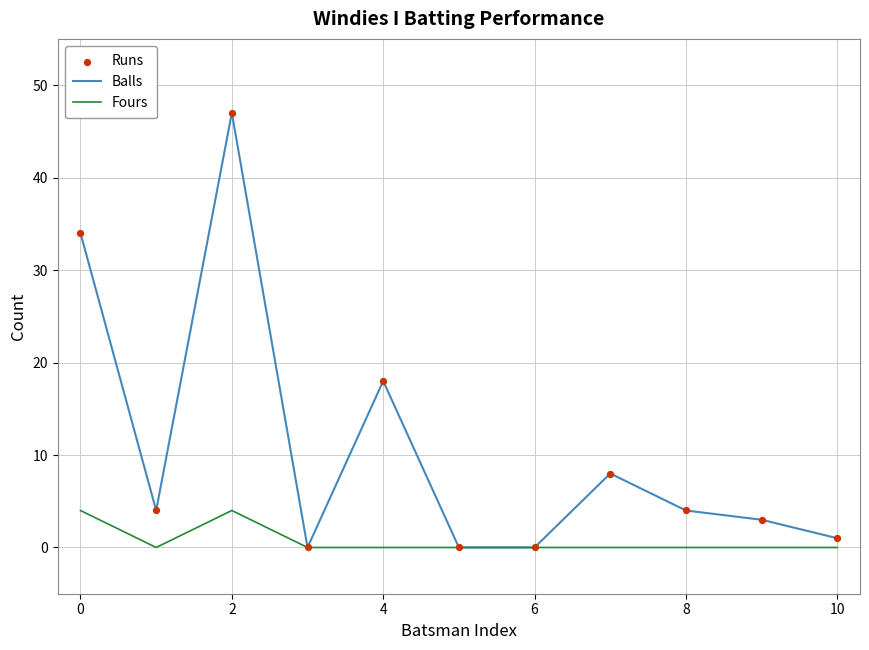

Which series has the widest spread of values?

Balls